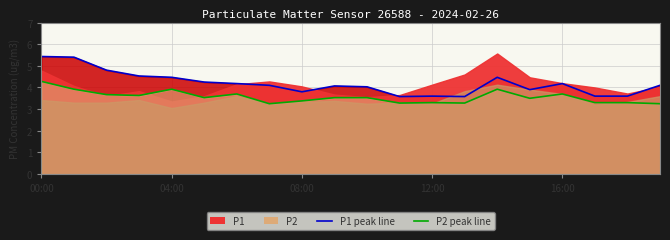

Count the number of categories in the chart.

20